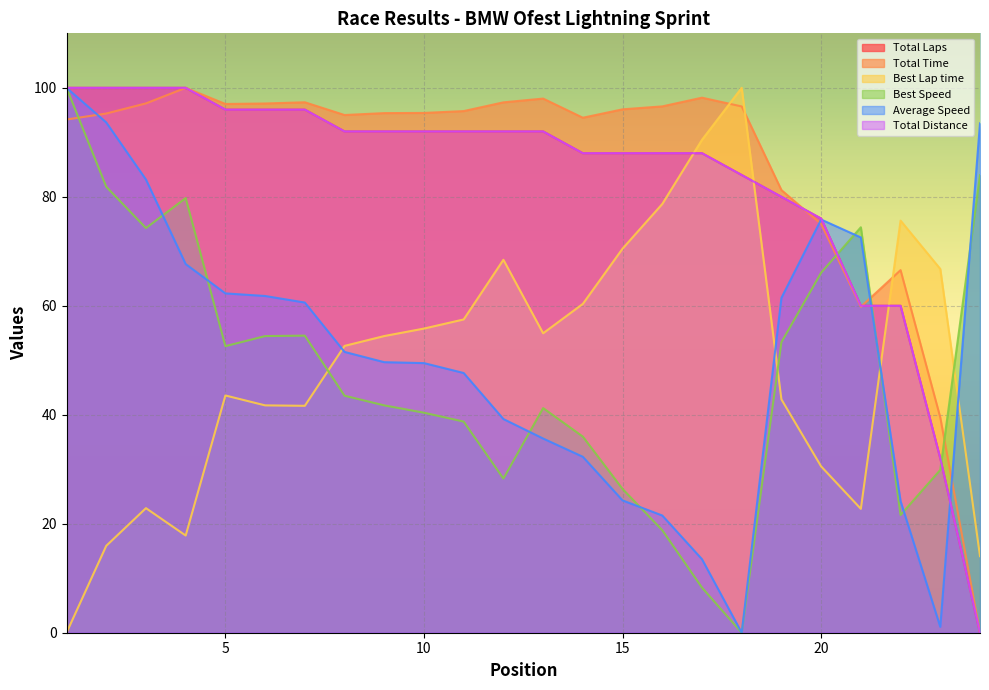

Is the value of Best Speed at 16 greater than the value of Average Speed at 3?

No